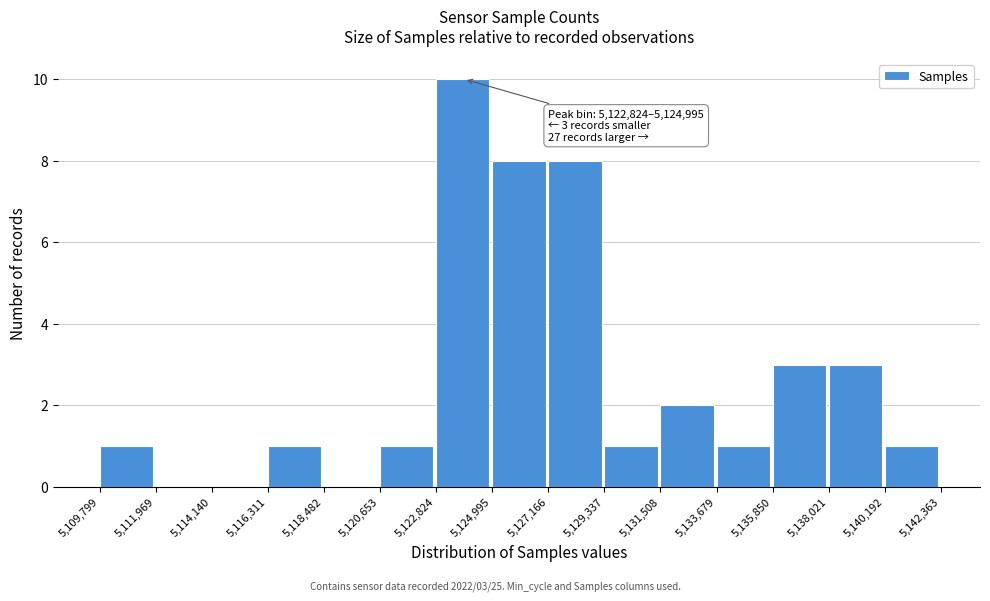

Which range on the x-axis has the tallest bar?

5,122,824 to 5,124,995